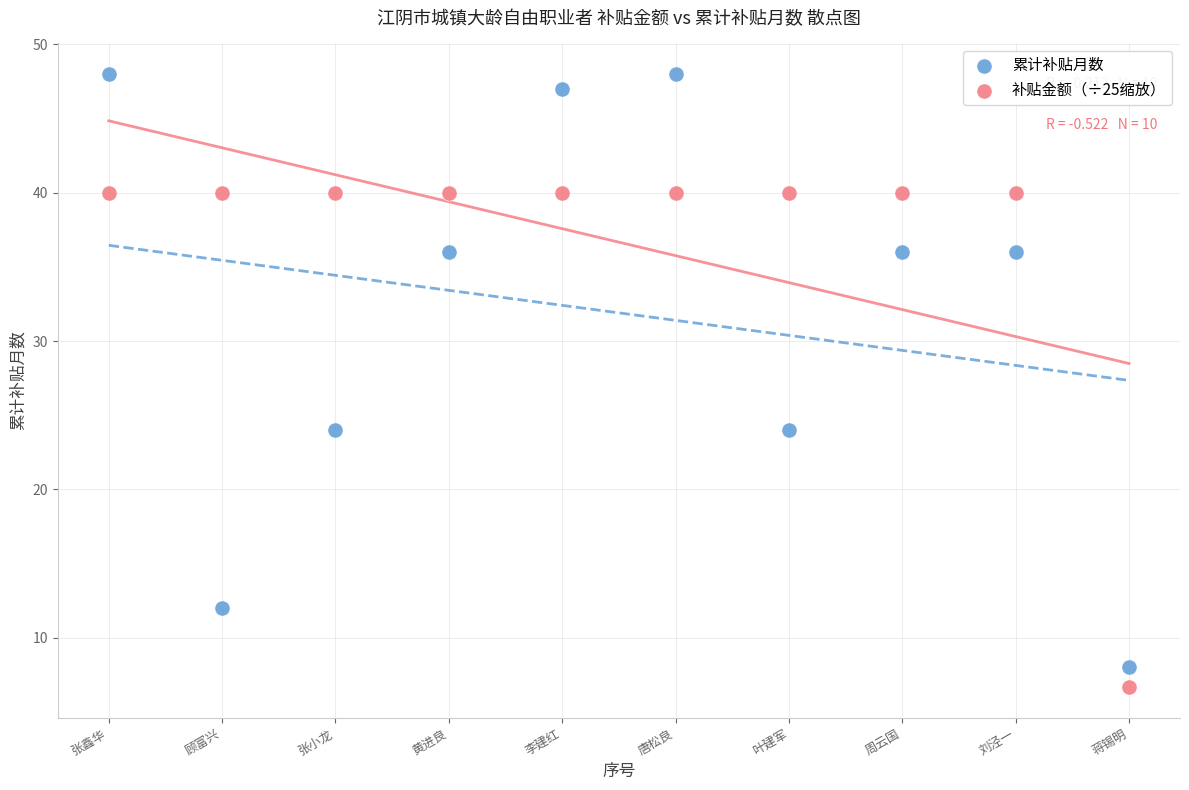

Which series contains the highest Y value?

累计补贴月数